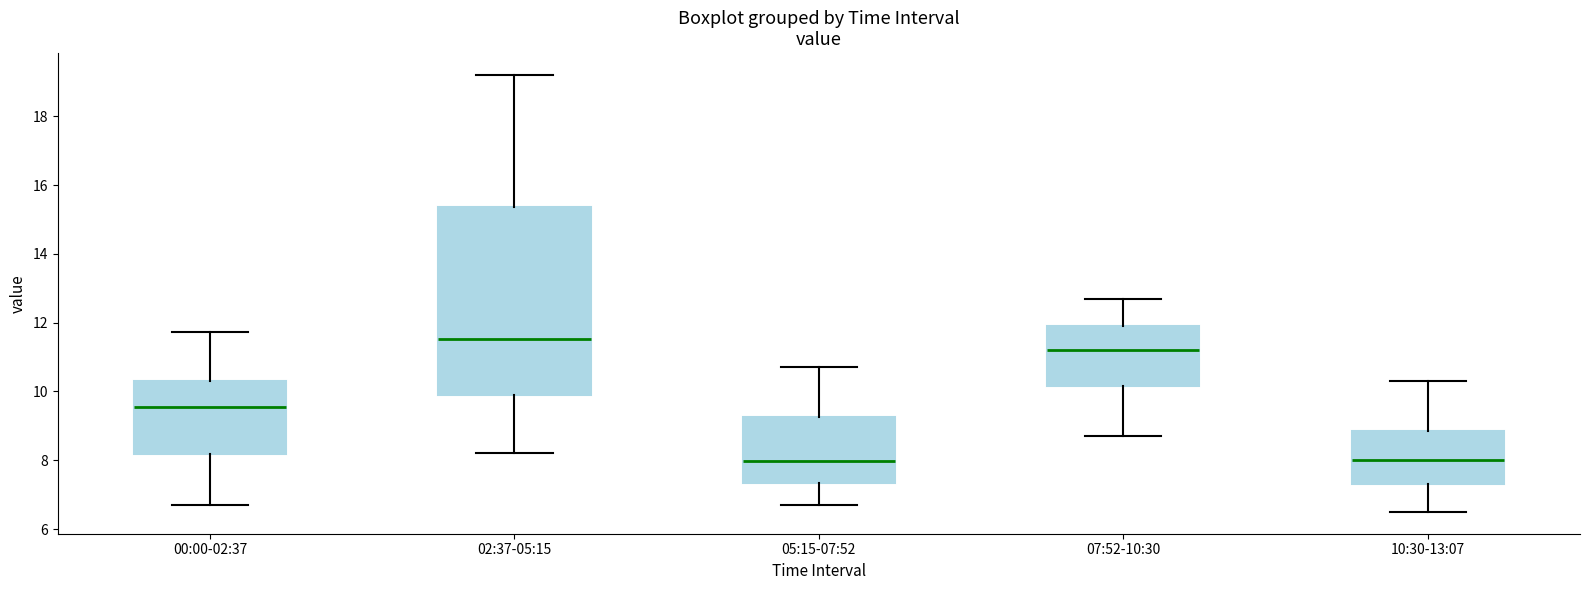

Comparing the boxes themselves (not the whiskers), which one is the tallest?

02:37-05:15